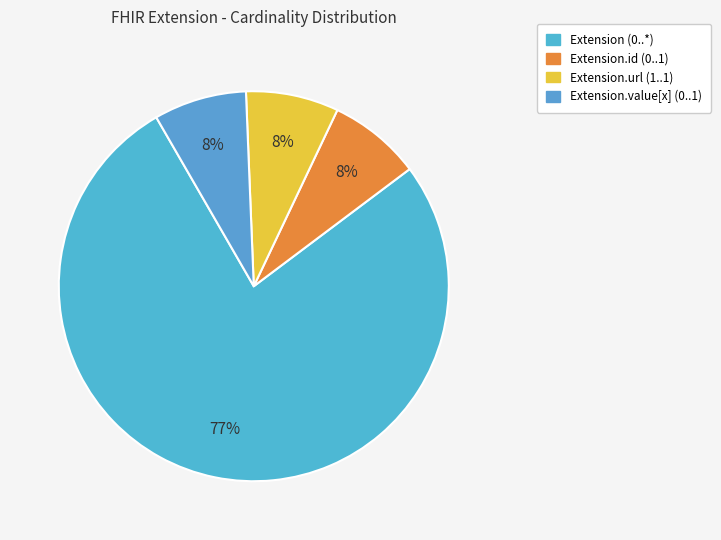

How many slices are in this pie chart?

4